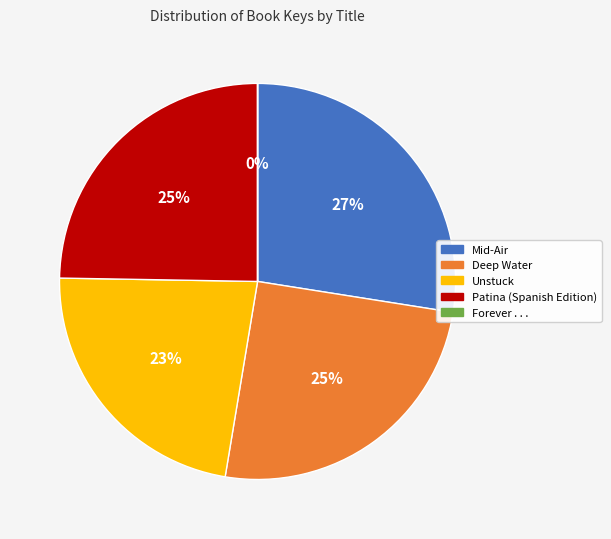

Combined, do Mid-Air and Patina (Spanish Edition) account for over 50%?

Yes